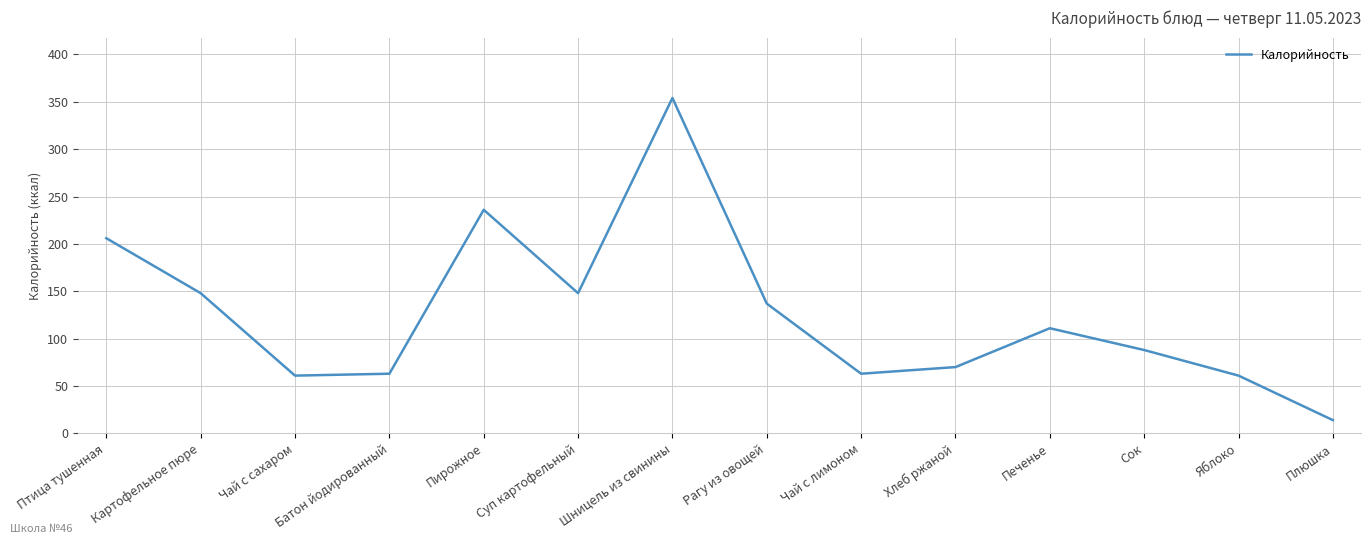

What is the minimum value shown in the chart?

14